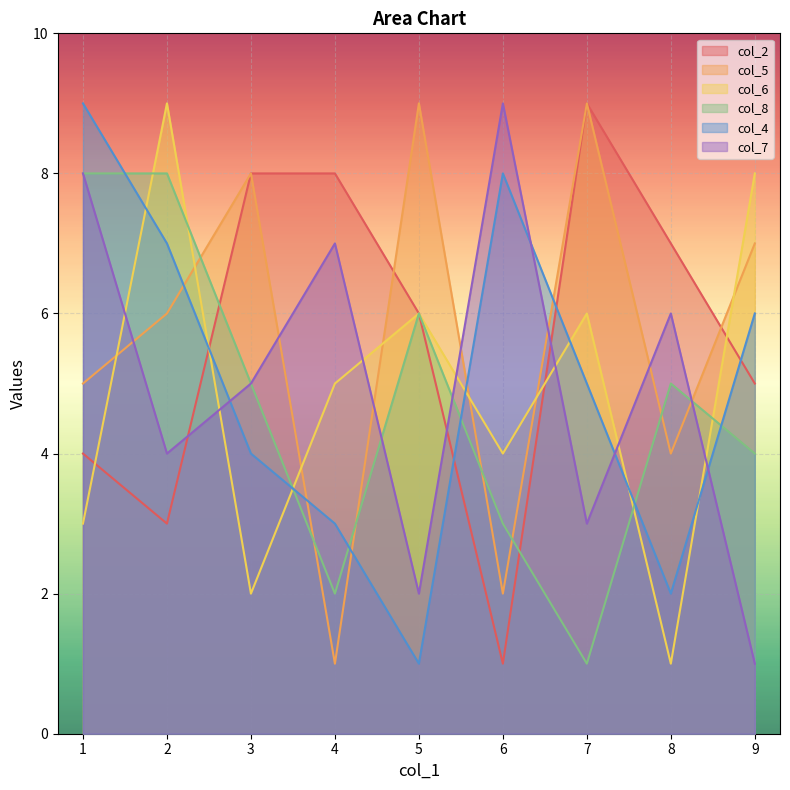

Reading right to left, extract all data points from this chart.

col_2: 4=8	2=3	6=1	8=7	9=5	1=4	3=8	7=9	5=6
col_5: 4=1	2=6	6=2	8=4	9=7	1=5	3=8	7=9	5=9
col_6: 4=5	2=9	6=4	8=1	9=8	1=3	3=2	7=6	5=6
col_8: 4=2	2=8	6=3	8=5	9=4	1=8	3=5	7=1	5=6
col_4: 4=3	2=7	6=8	8=2	9=6	1=9	3=4	7=5	5=1
col_7: 4=7	2=4	6=9	8=6	9=1	1=8	3=5	7=3	5=2